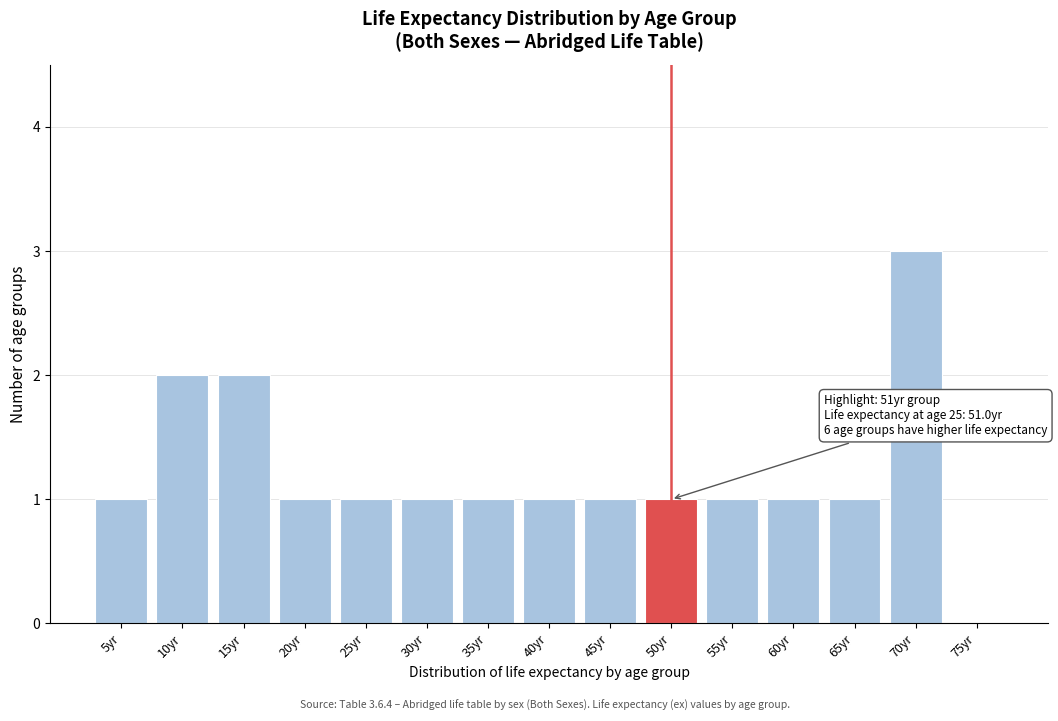

Reading left to right, list all the values displayed in this chart.

5yr=1	10yr=2	15yr=2	20yr=1	25yr=1	30yr=1	35yr=1	40yr=1	45yr=1	50yr=1	55yr=1	60yr=1	65yr=1	70yr=3	75yr=0